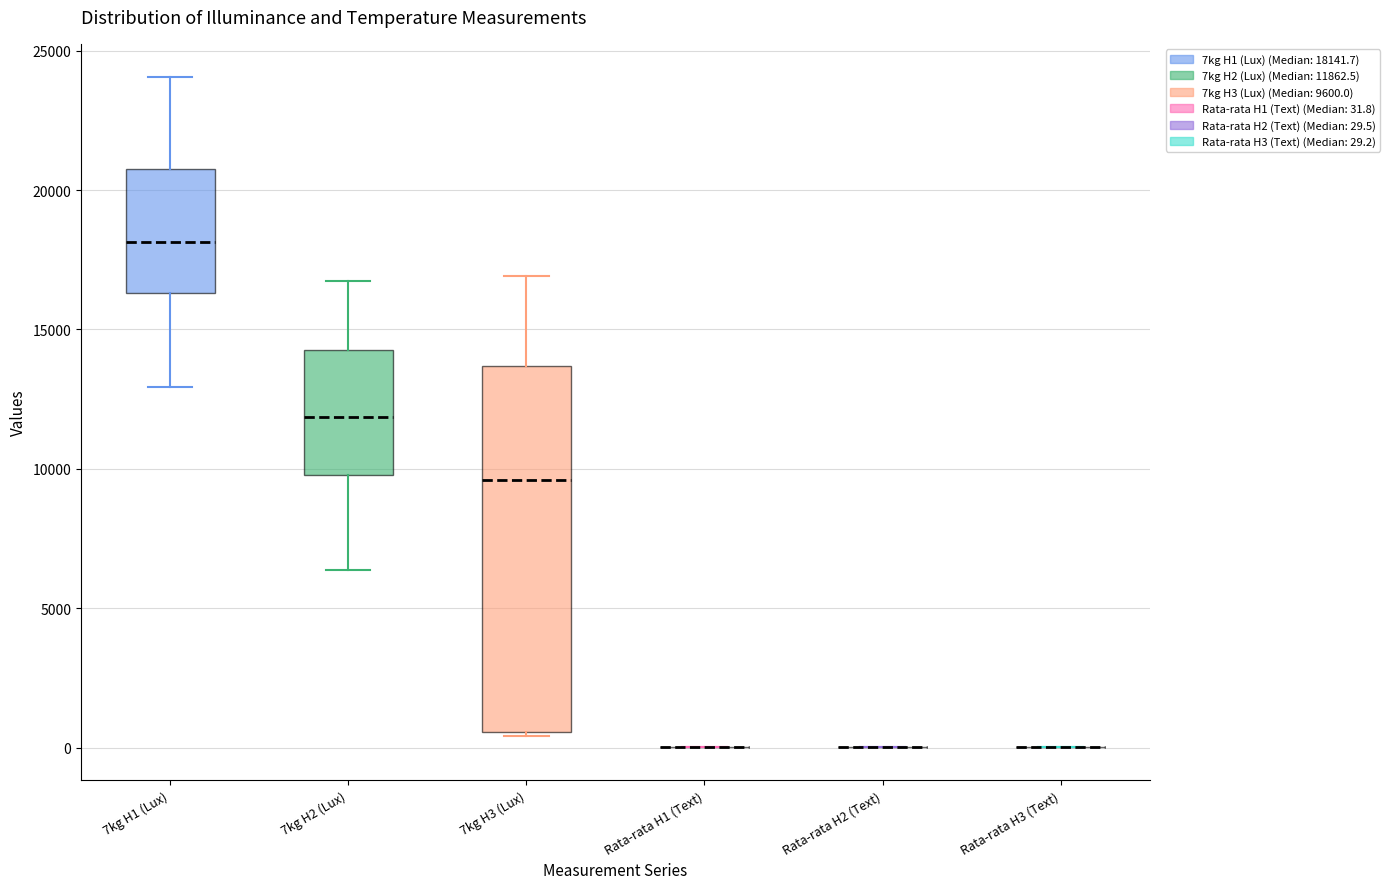

Where does the upper whisker of the box for 7kg H2 (Lux) end on the y-axis? The values are not printed on the chart, so give them approximately, as read against the axis.

16500